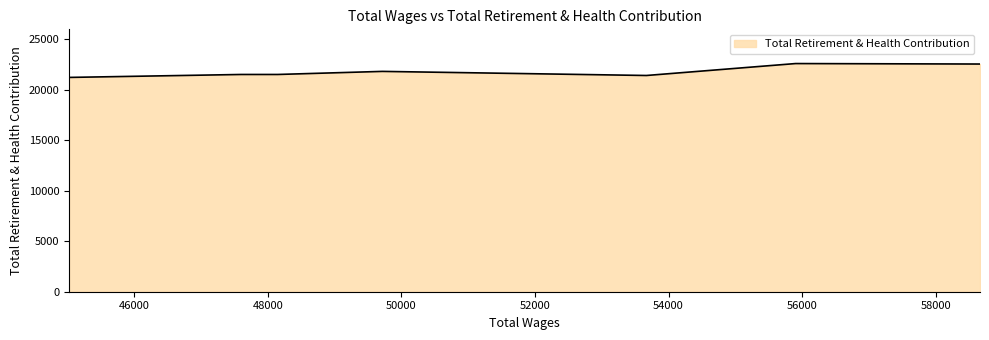

What is the average value?

21810